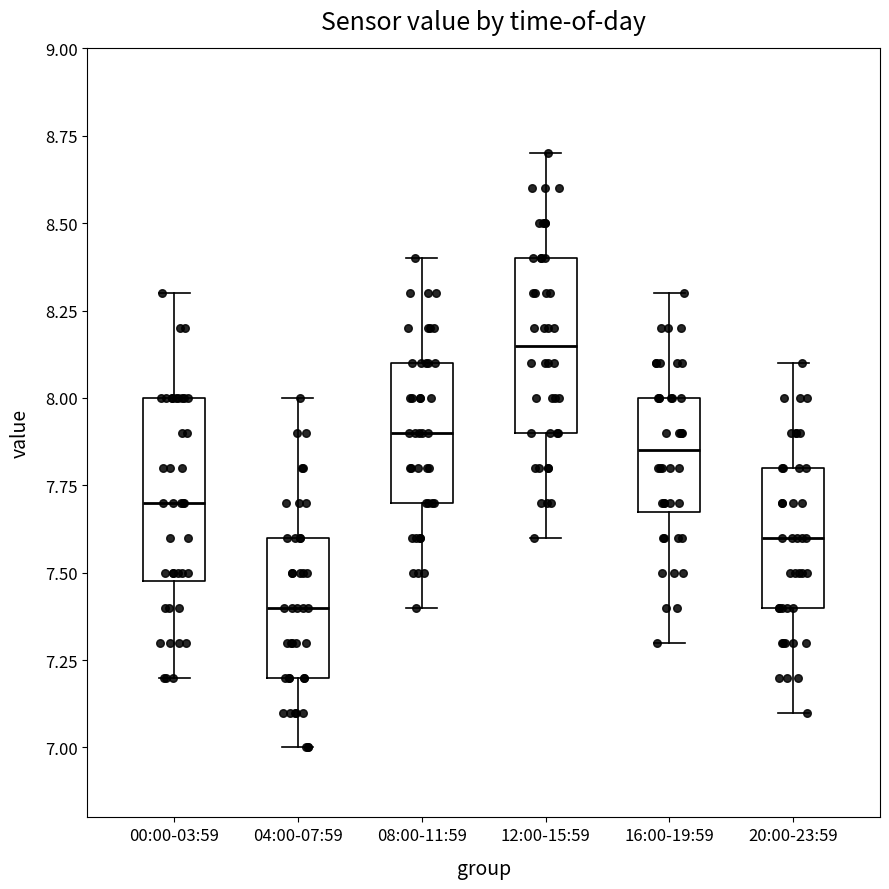

Which box has the highest median line?

12:00-15:59